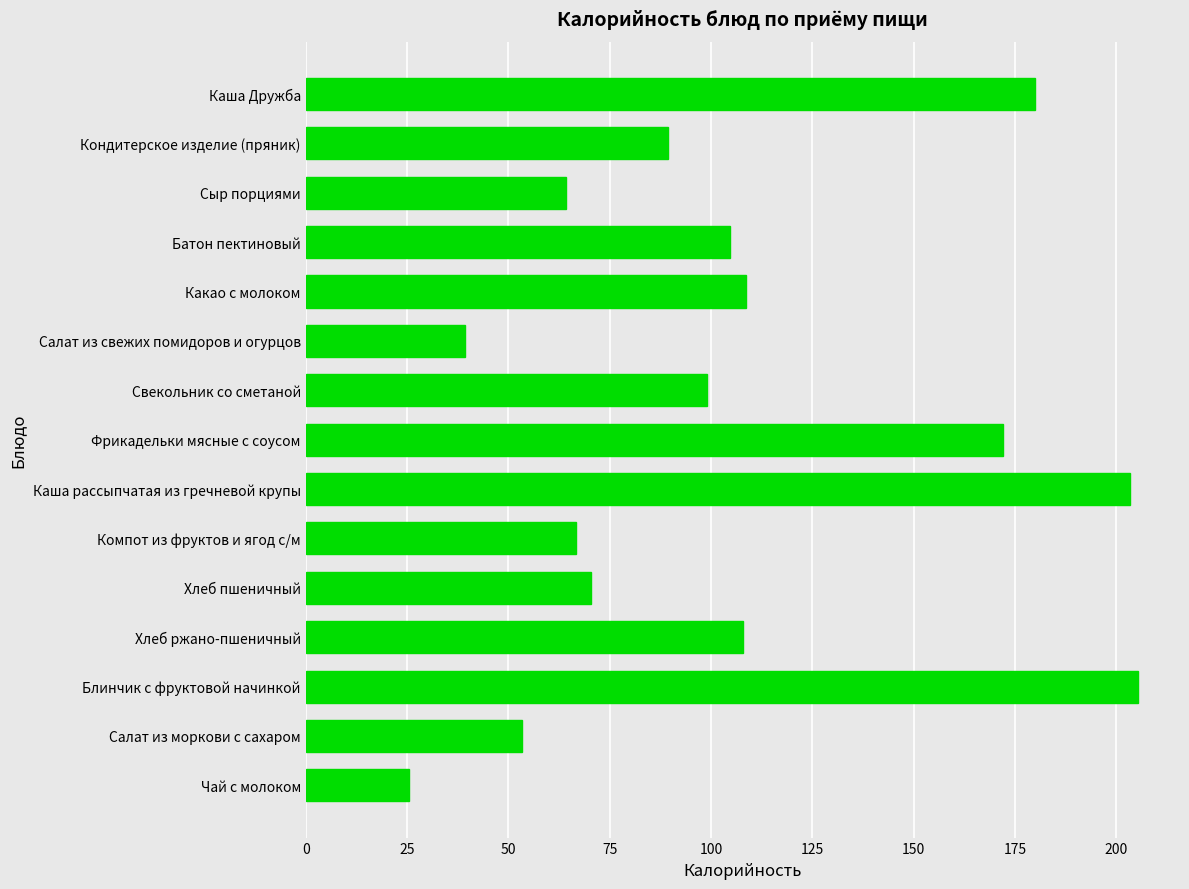

What is the difference between the second highest and minimum values?

177.9